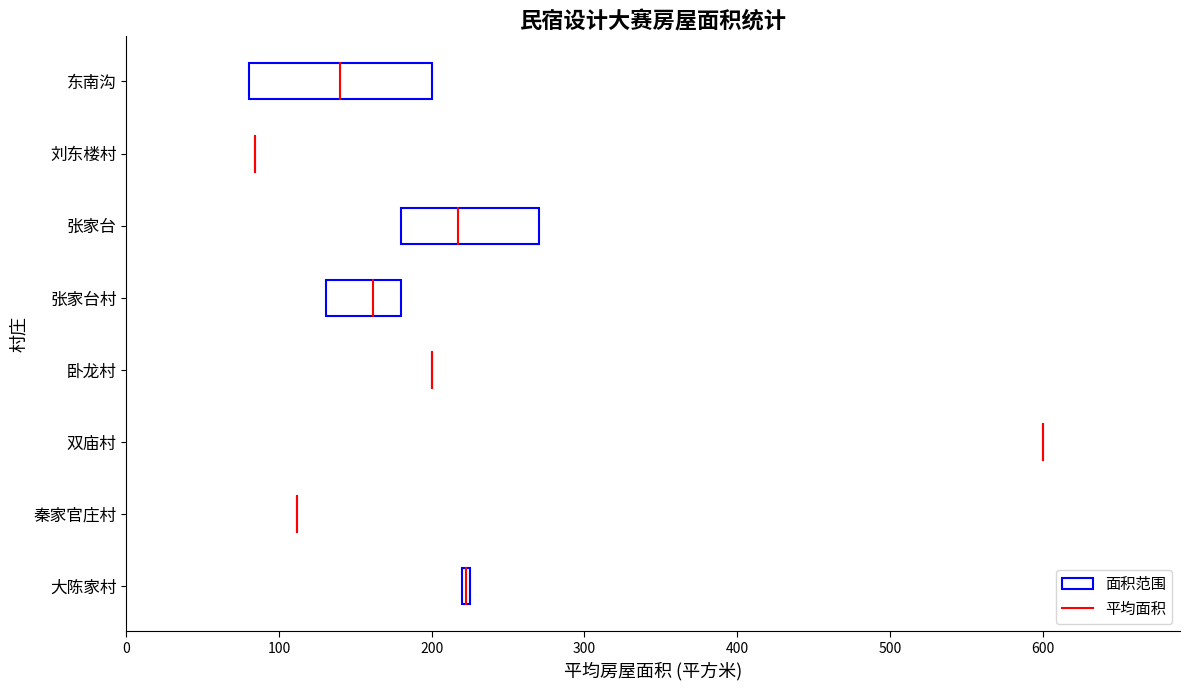

Is it true that the value at 秦家官庄村 is 176.2?

False